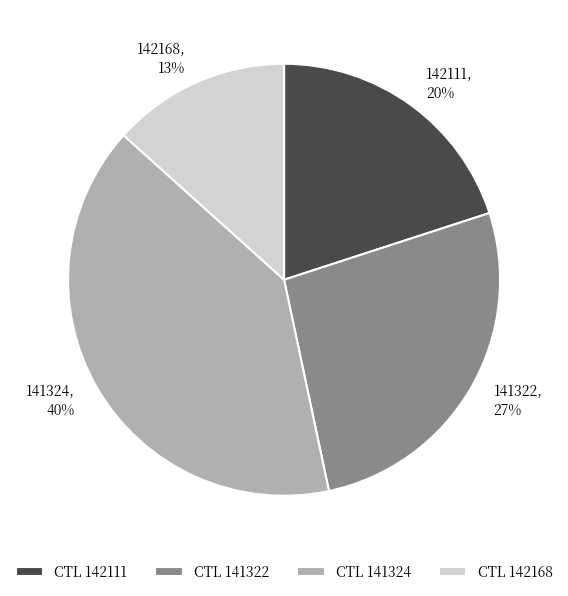

To the nearest percent, what percentage of the pie is 142168?

13%